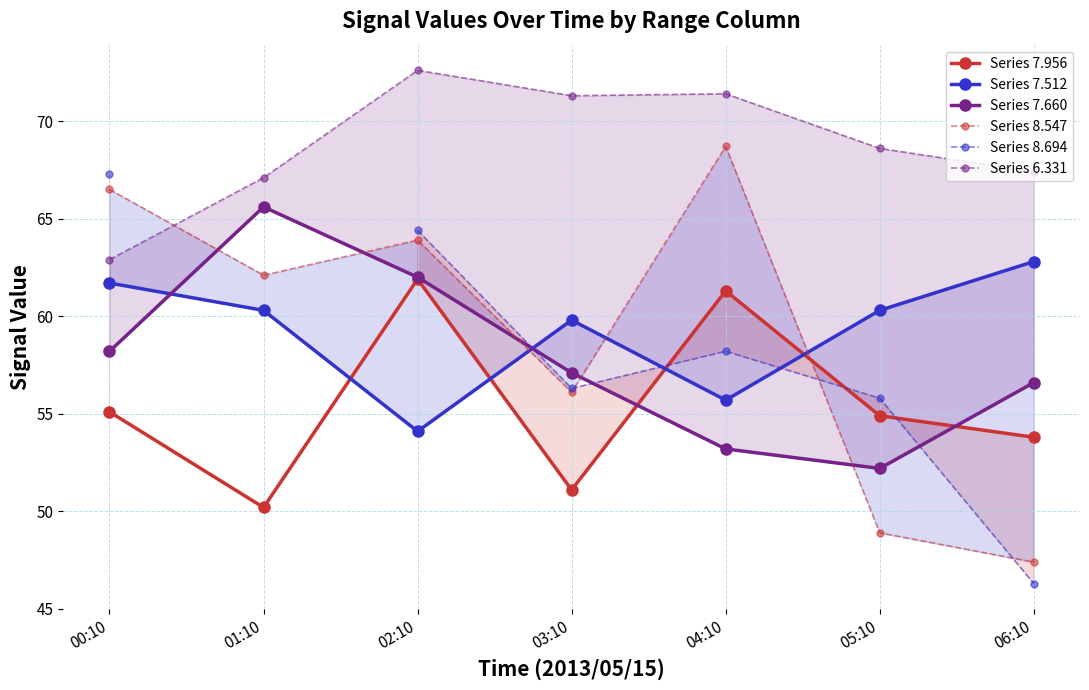

What is the sum of all Series 7.512 values?

414.7